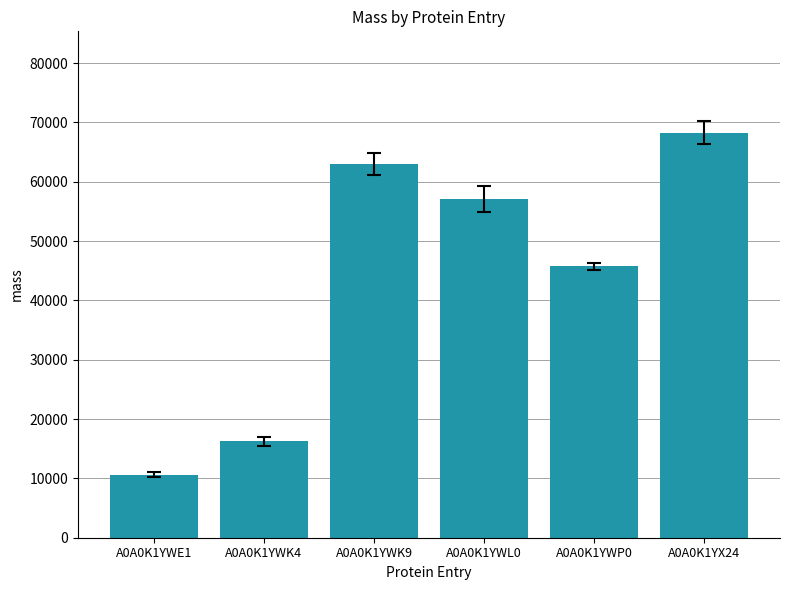

What is the sum of all values?

260973.6